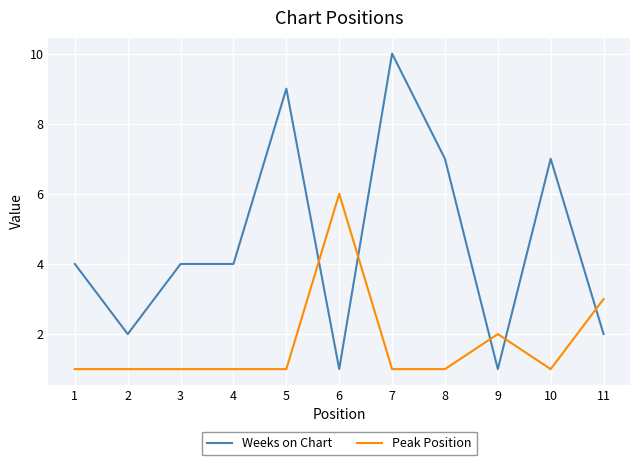

List the series in order of their overall mean, highest first.

Weeks on Chart, Peak Position